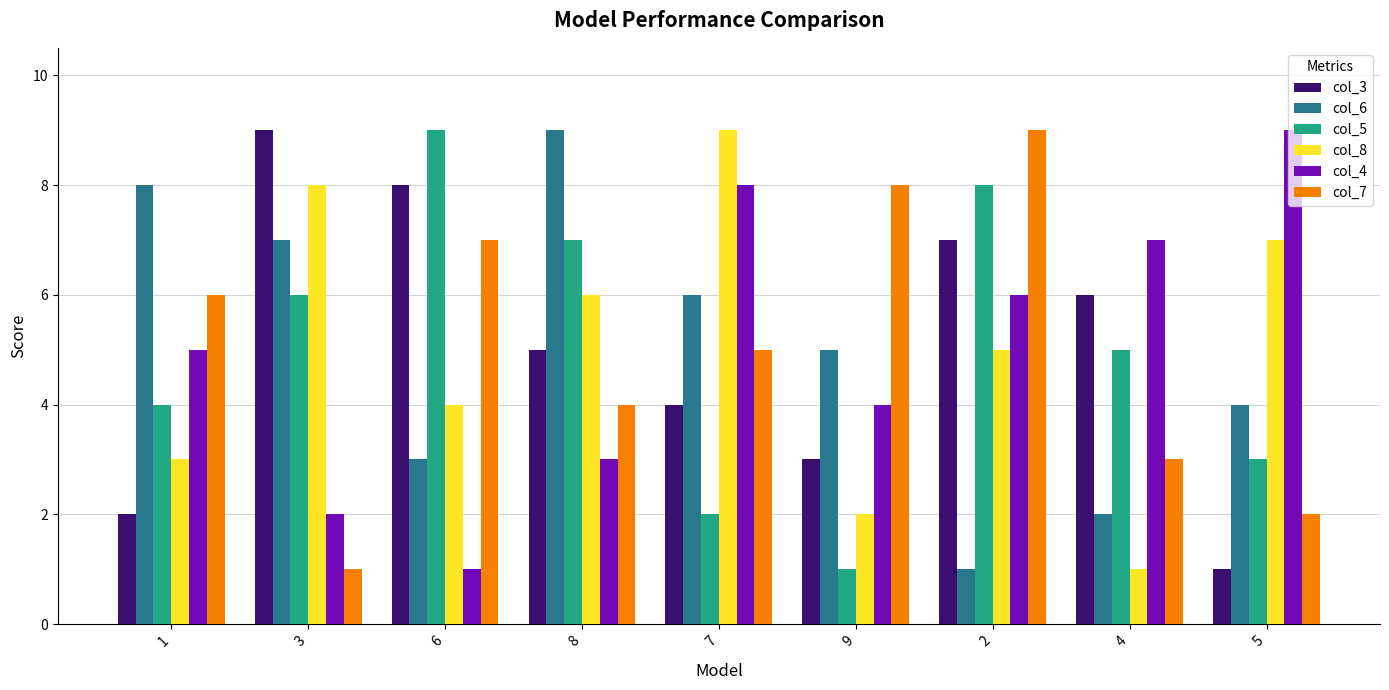

Does the chart contain stacked bars?

No